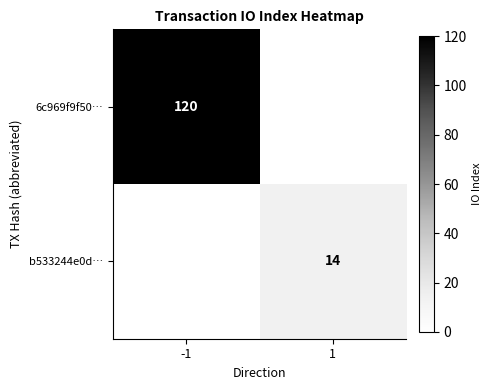

Is it true that b533244e0d… equals 10 at 1?

False